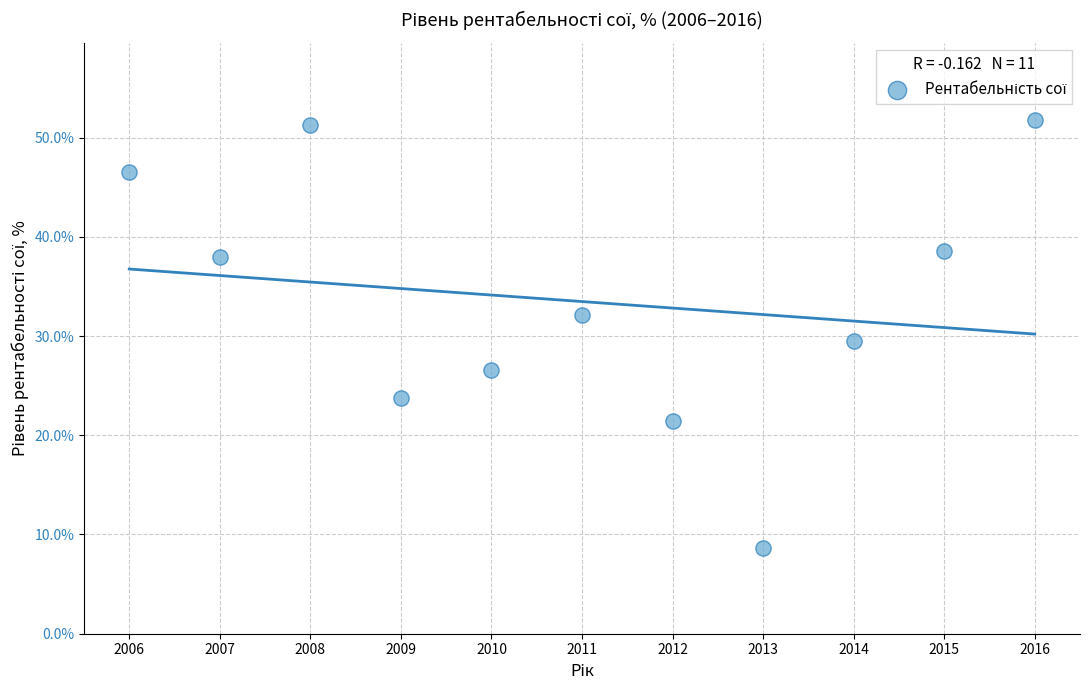

What is the average Y value?

33.5